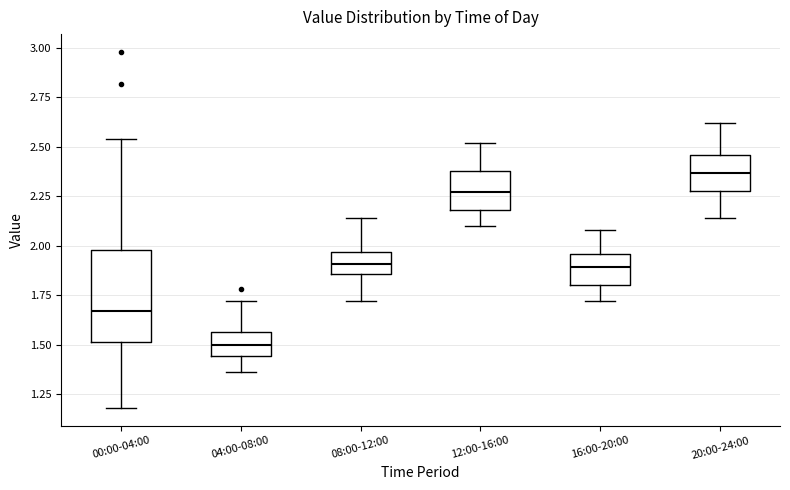

Reading left to right, read every box against the y-axis: the position of its median line, the range the box covers, and the ends of its whiskers. The values are not printed on the chart, so give them approximately, as read against the axis.

00:00-04:00: median 1.65, box 1.50 to 2.00, whiskers 1.20 to 2.55
04:00-08:00: median 1.50, box 1.45 to 1.55, whiskers 1.35 to 1.70
08:00-12:00: median 1.90, box 1.85 to 1.95, whiskers 1.70 to 2.15
12:00-16:00: median 2.25, box 2.20 to 2.40, whiskers 2.10 to 2.50
16:00-20:00: median 1.90, box 1.80 to 1.95, whiskers 1.70 to 2.10
20:00-24:00: median 2.35, box 2.30 to 2.45, whiskers 2.15 to 2.60